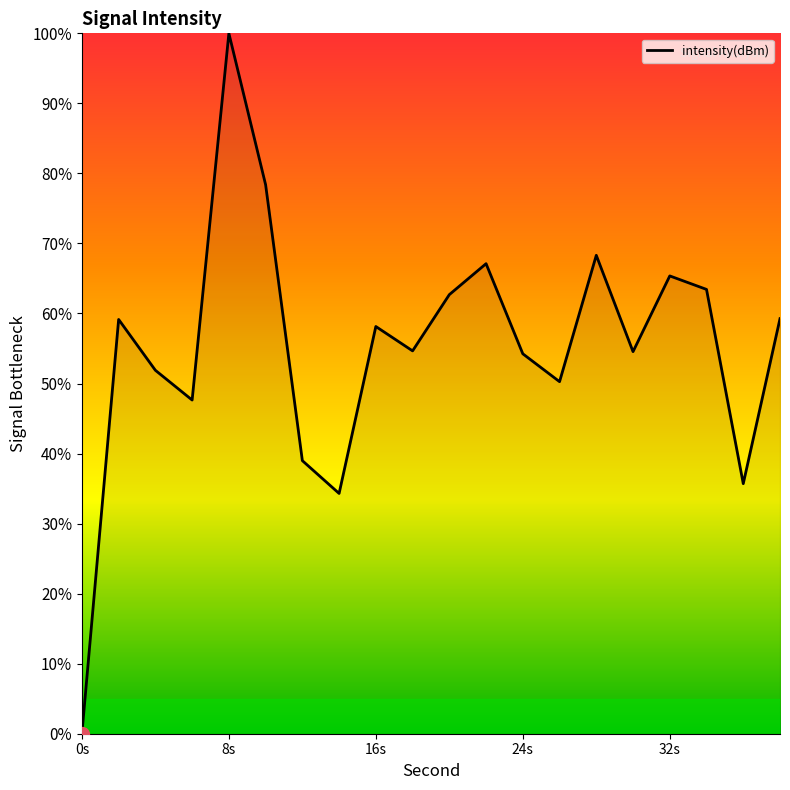

What is the difference between the maximum and minimum values?

100.0